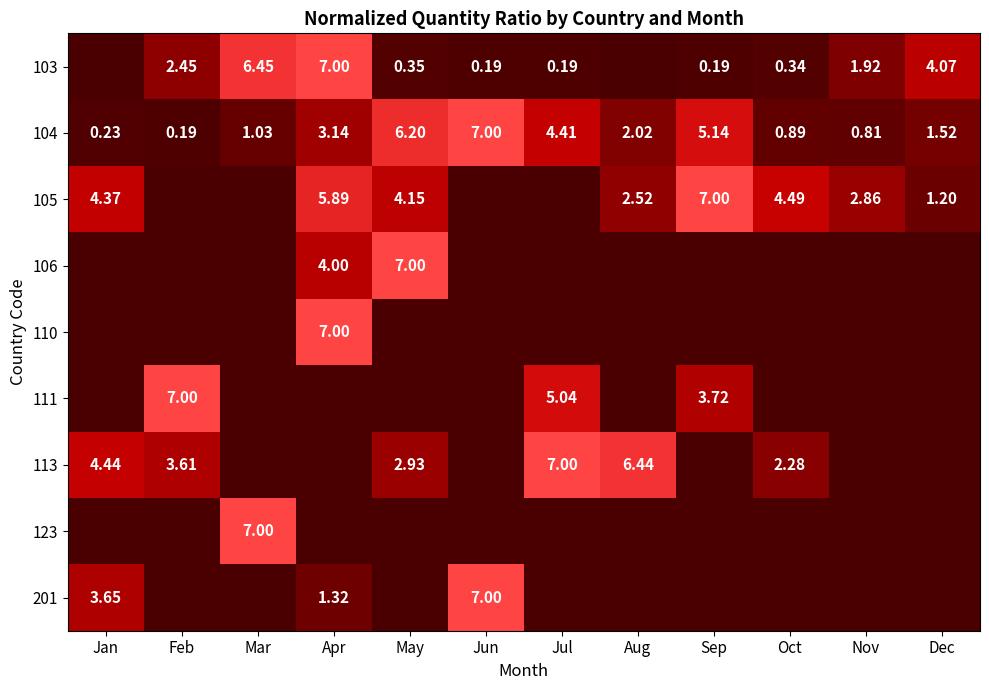

Which label corresponds to the smallest value in the chart?

Jan